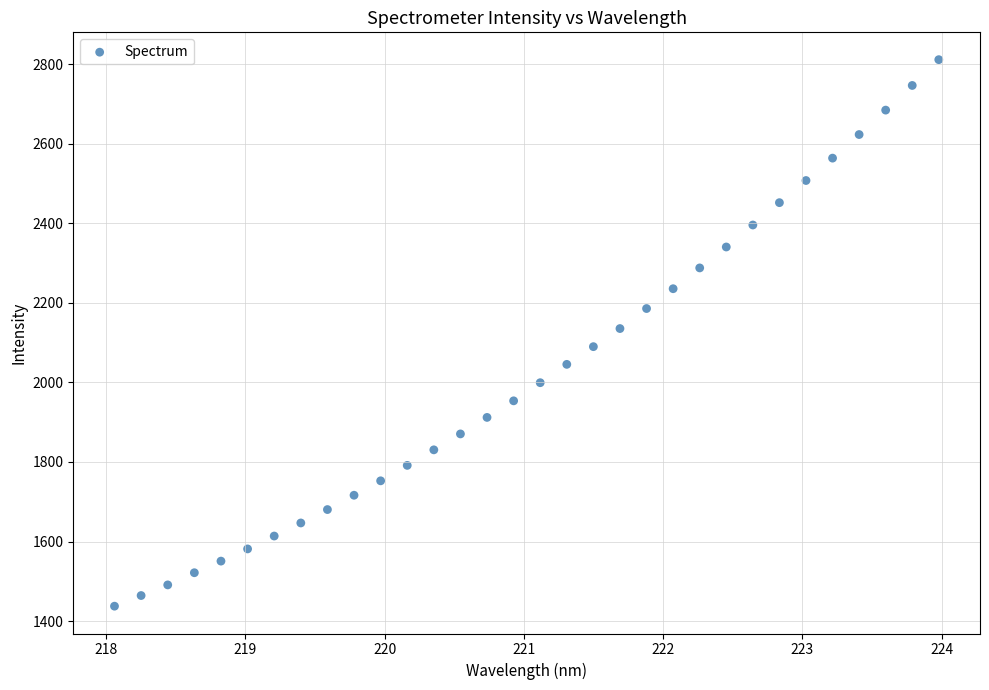

What is the range of Y values (max minus min)?

1374.2